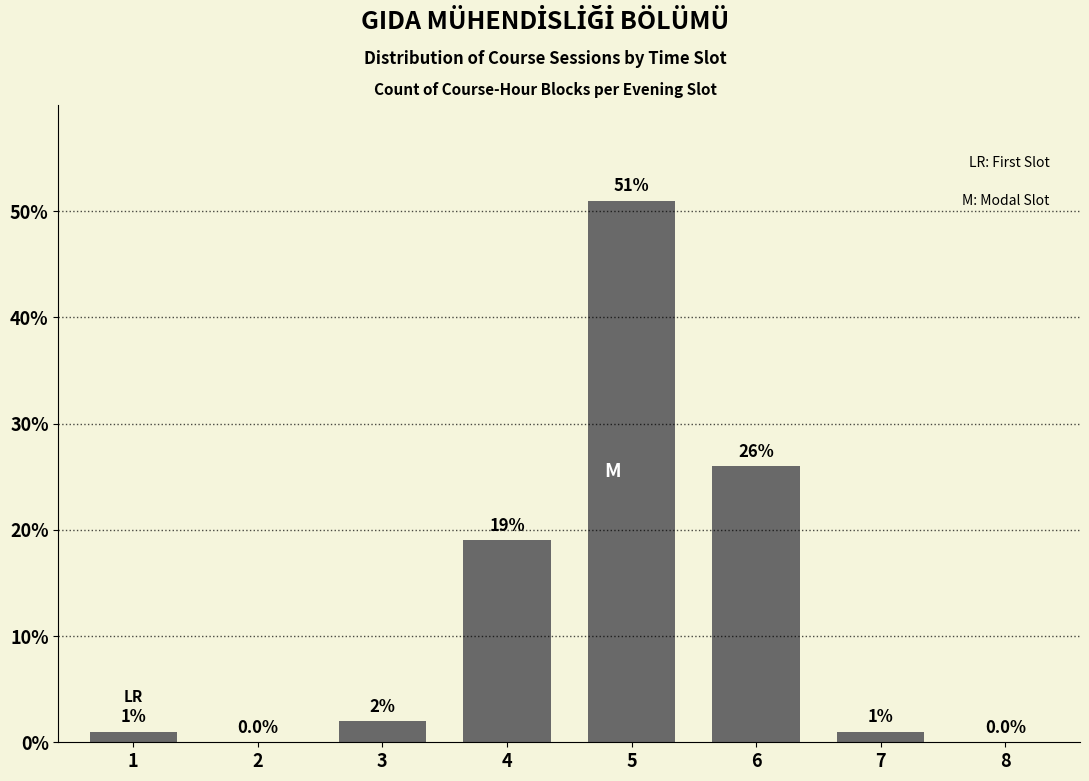

Reading left to right, list all the values displayed in this chart.

1=1	2=0	3=2	4=19	5=51	6=26	7=1	8=0